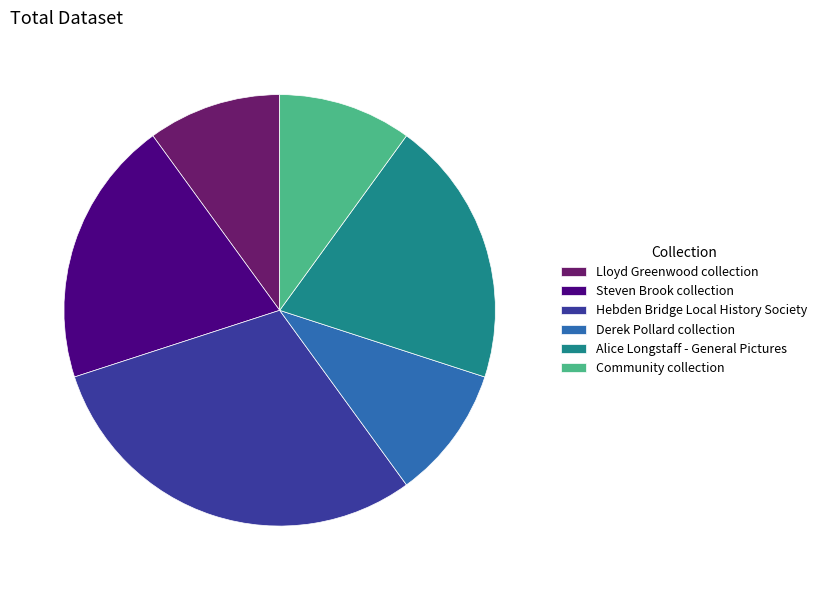

Count the number of slices in the pie.

6